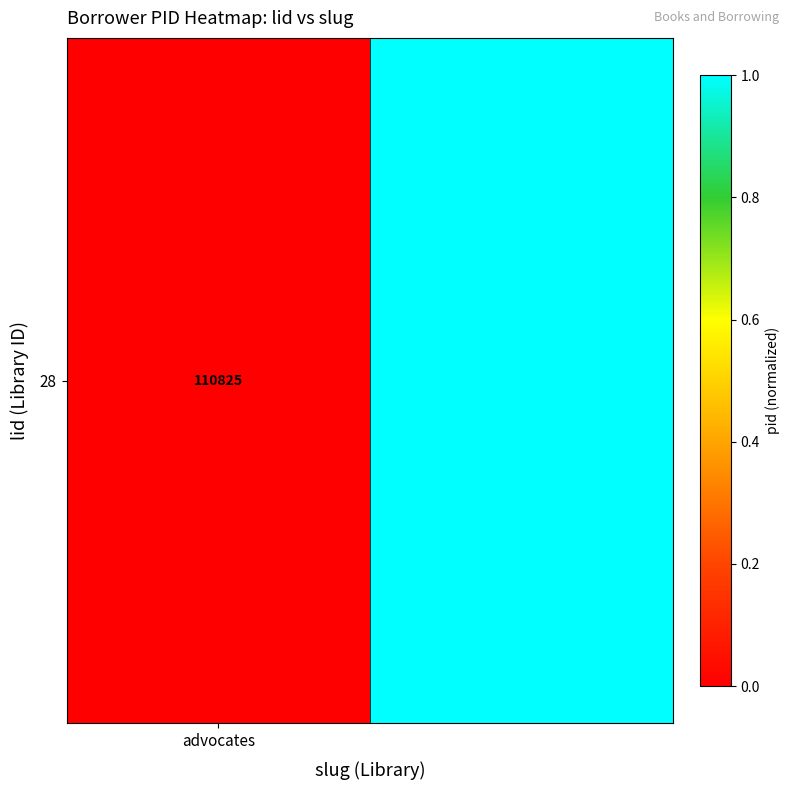

At which label is the value closest to 0?

advocates